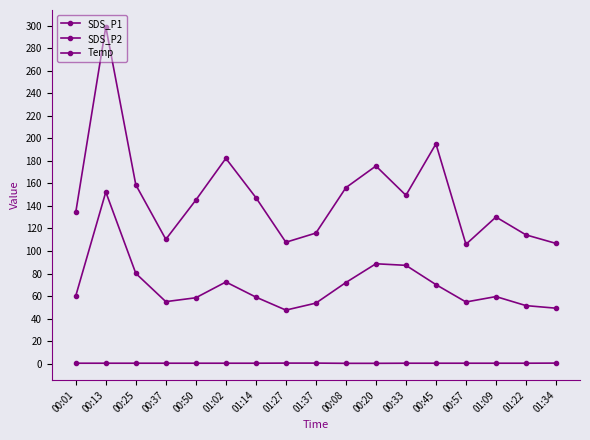

What is the difference between the highest and lowest values at 00:20?

175.0